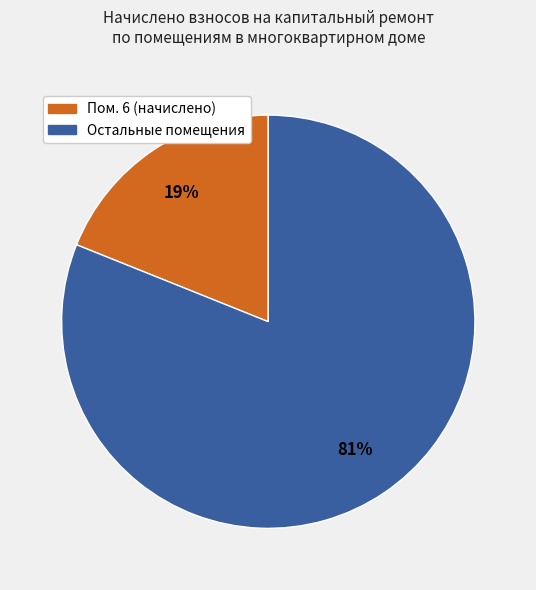

How many slices are in this pie chart?

2